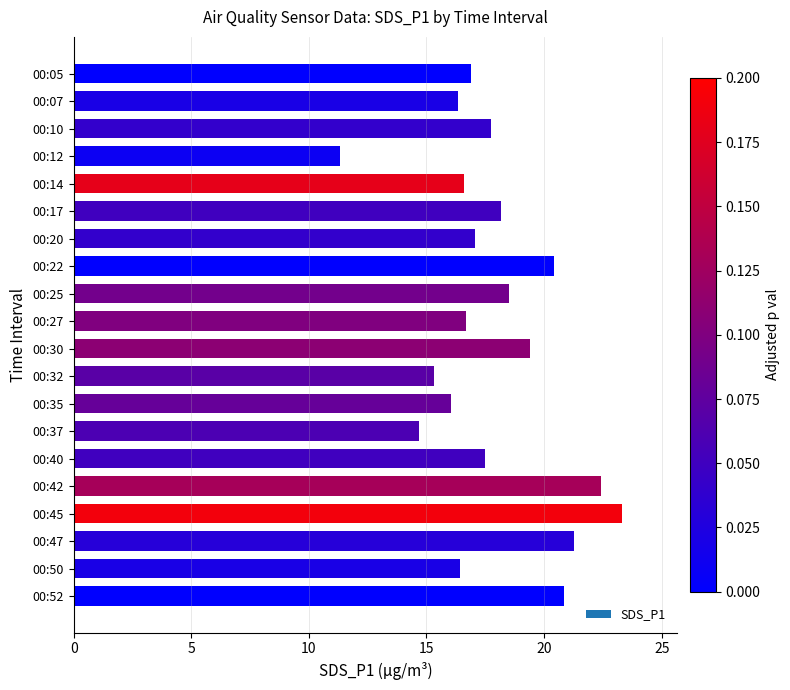

What is the ratio of the value at 00:37 to the value at 00:07?

0.9